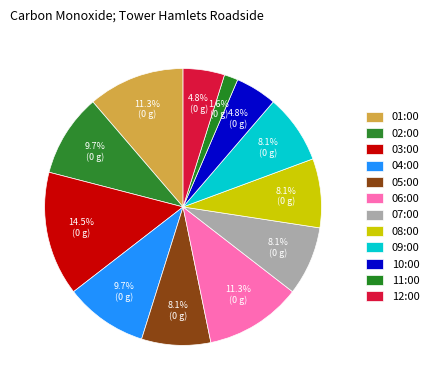

Does 06:00 account for over 50% of the chart?

No